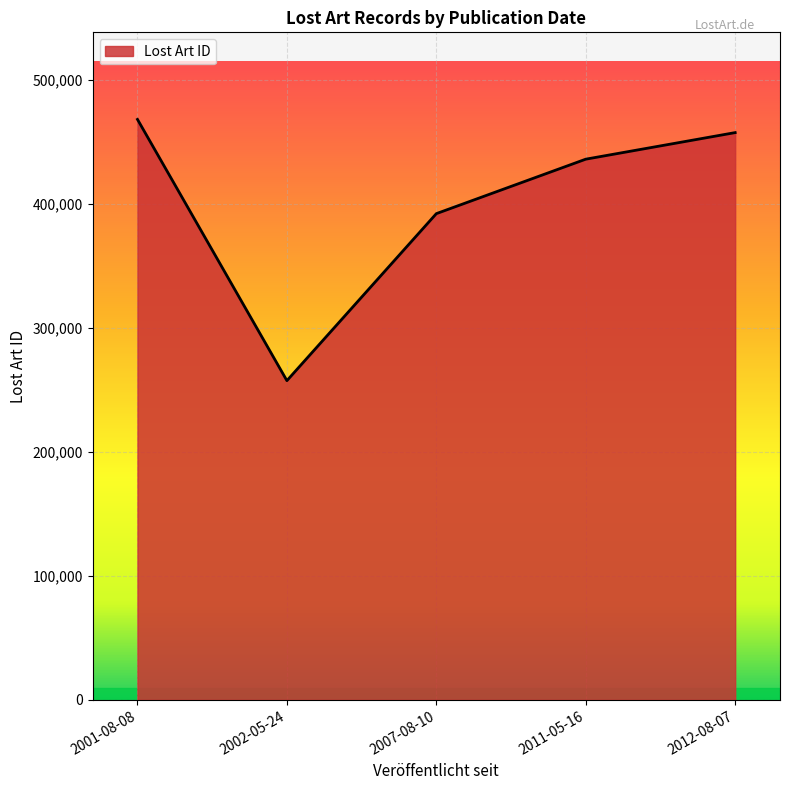

Read the value at 2002-05-24.

257429